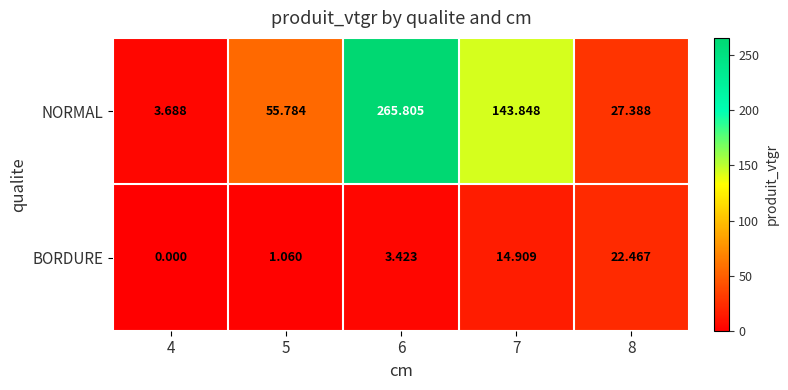

What is the total value across all series at 4?

3.7